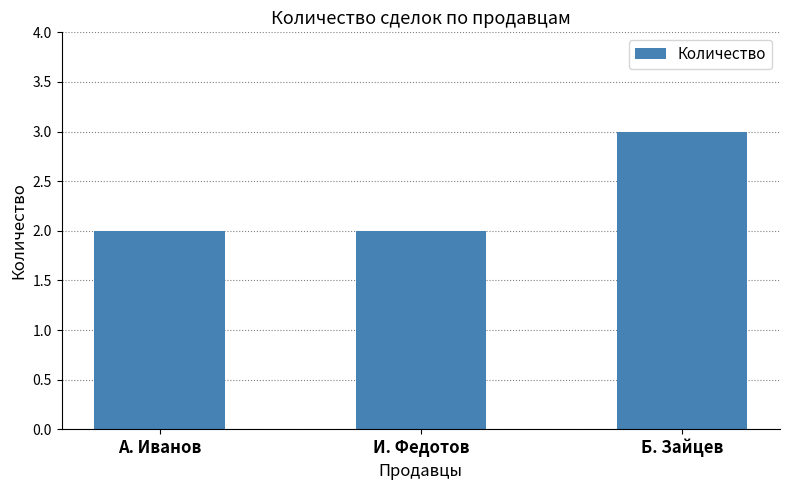

What position from the left is И. Федотов?

2